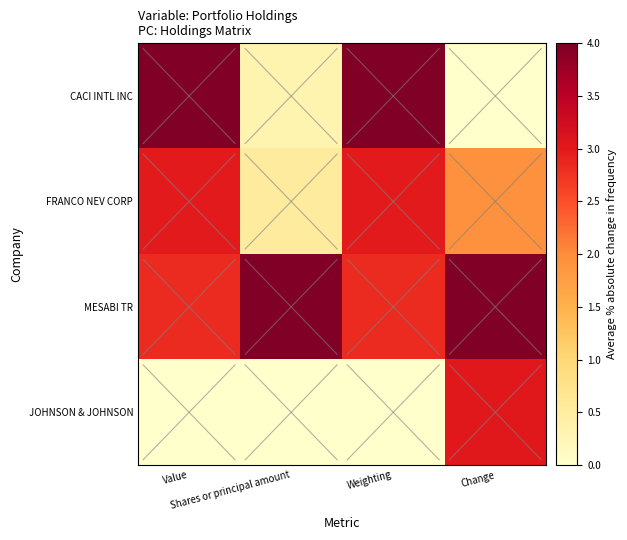

Between Value and Change, which is larger?

Value